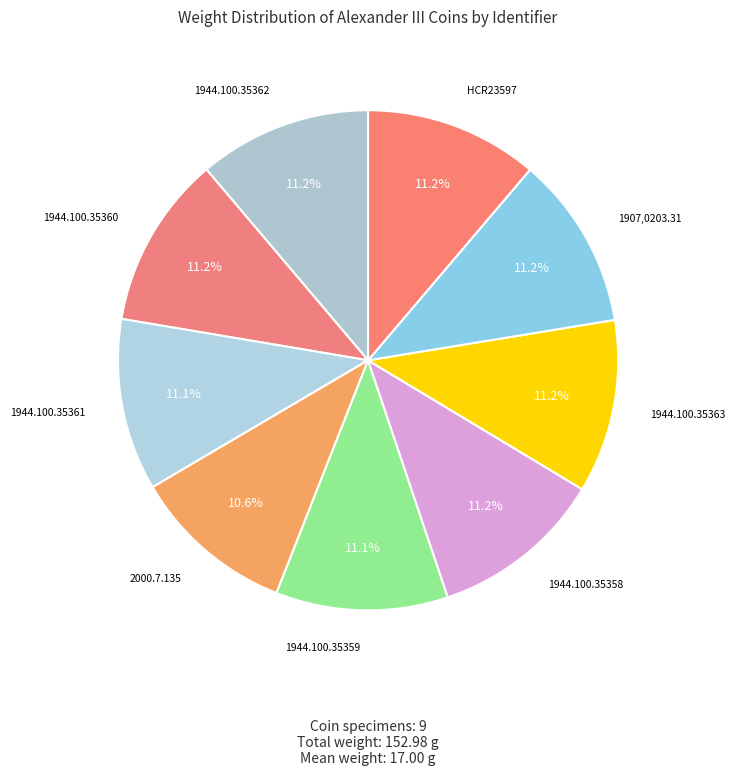

How many slices are in this pie chart?

9